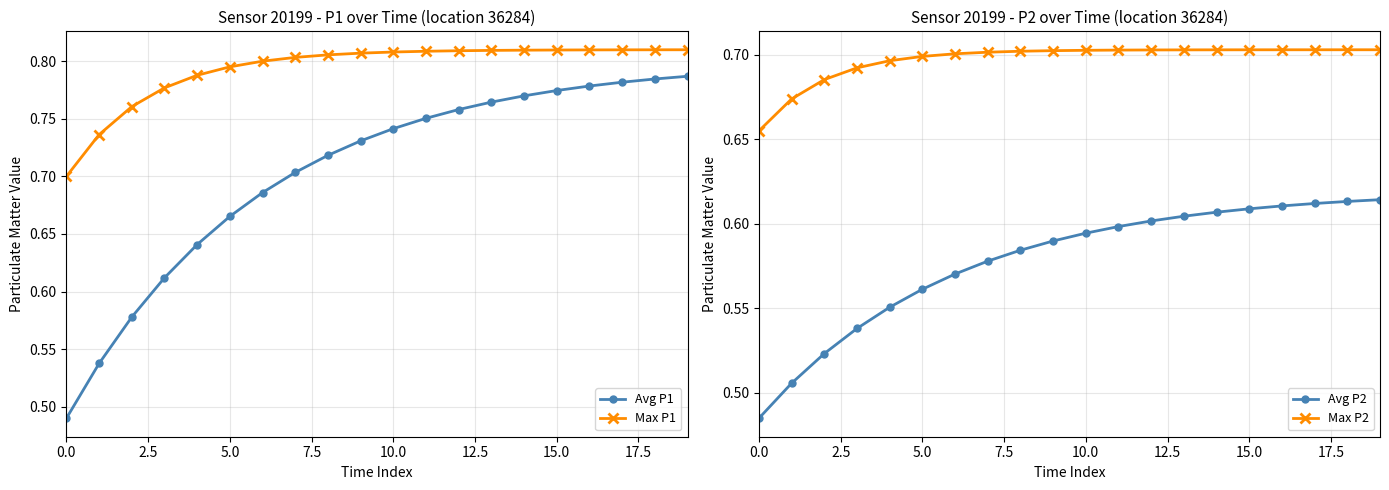

True or false: Avg P1 has a value of 0.4 at 15.0.

False